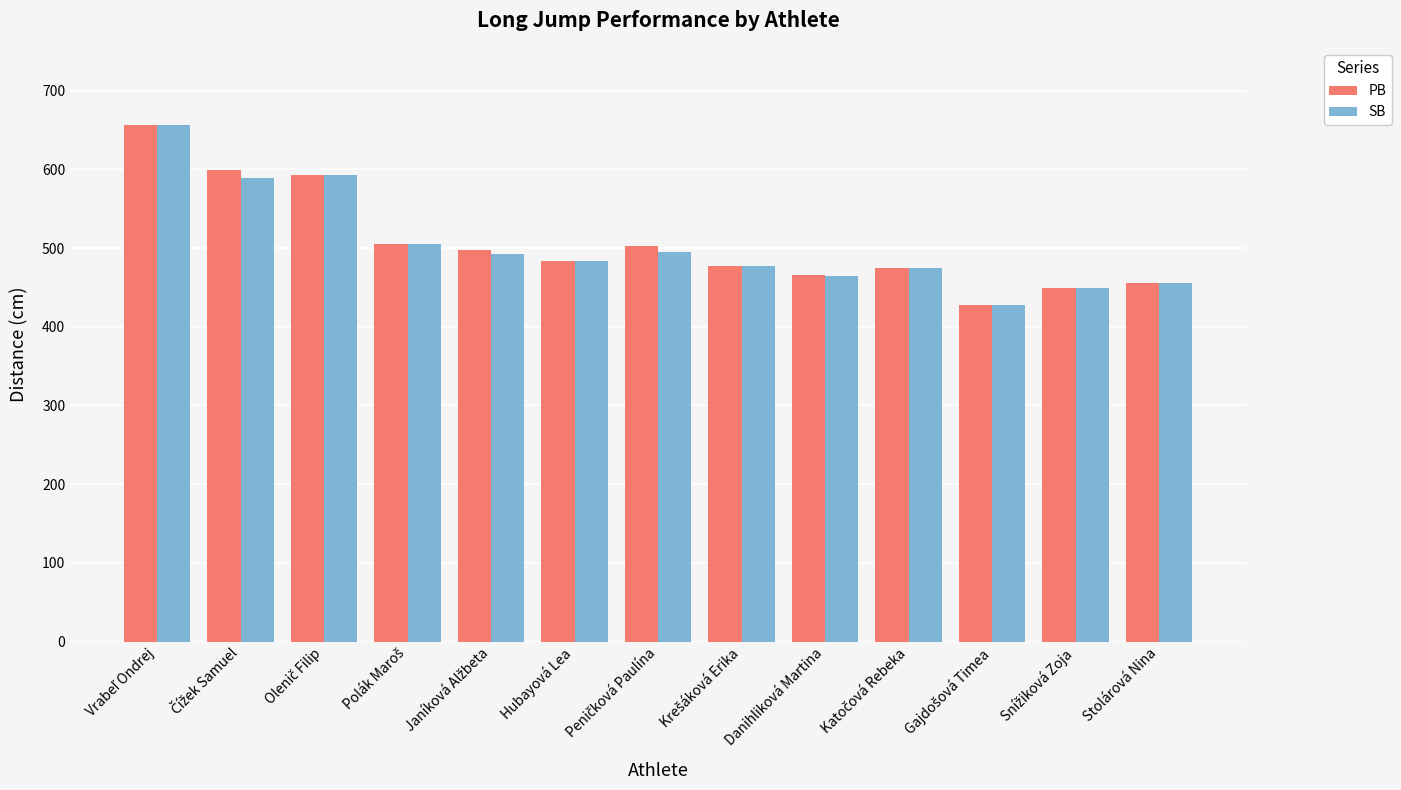

Does the chart contain any negative values?

No